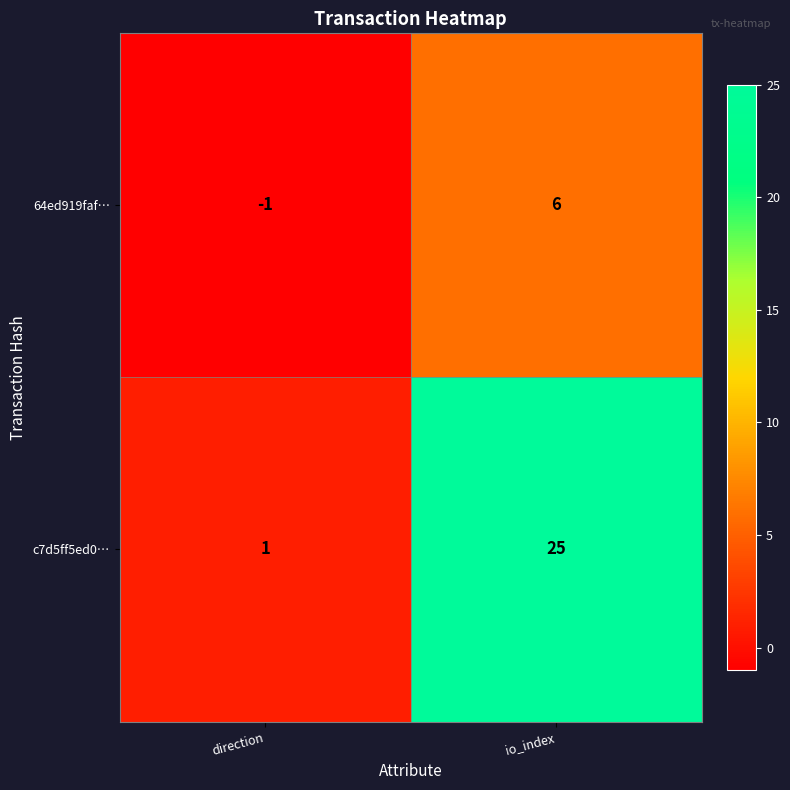

At which label does 64ed919faf… reach its minimum?

direction